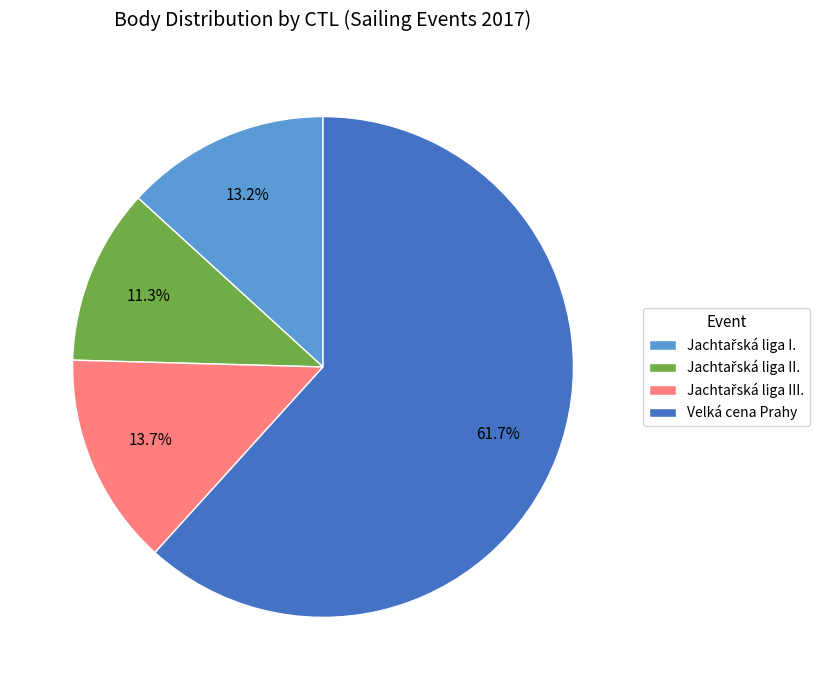

Does Velká cena Prahy represent more than half of the total?

Yes